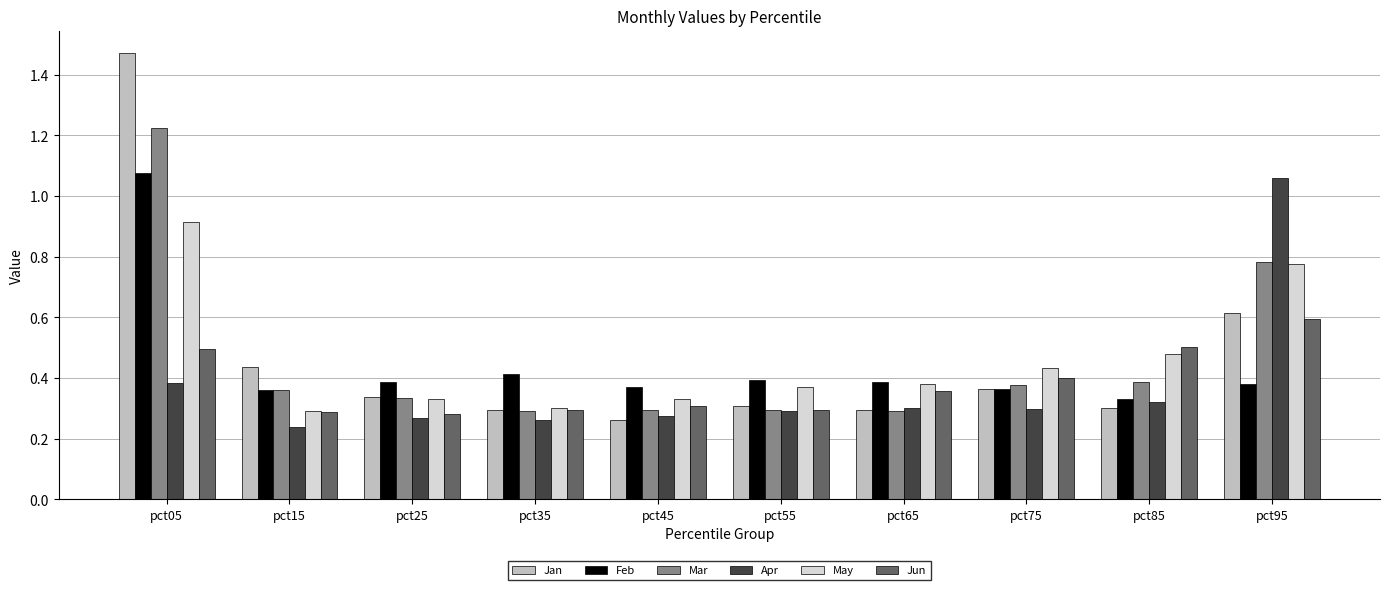

What is the maximum value for May?

0.9